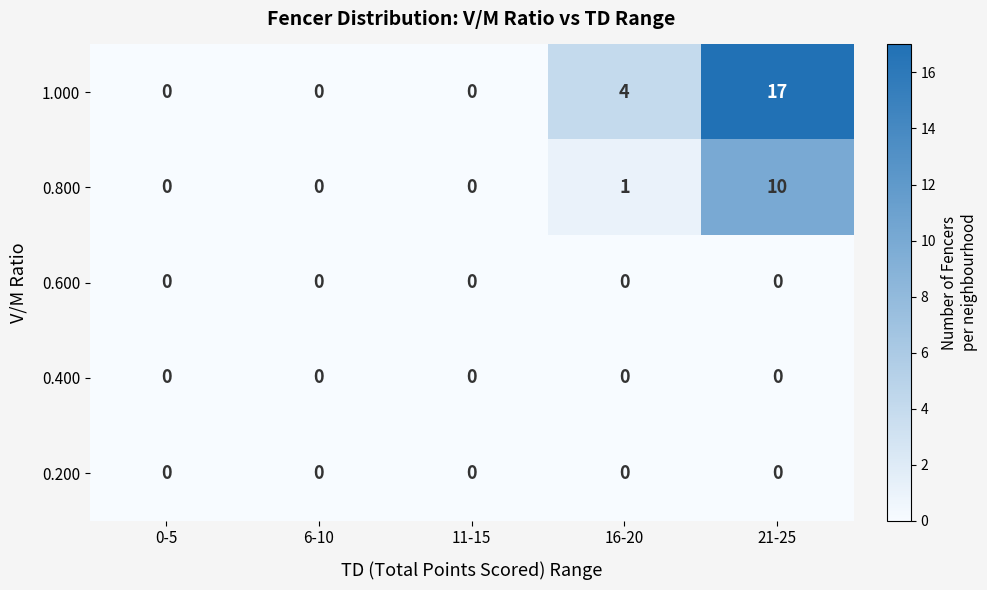

How many 1.000 values are between 0 and 4?

4